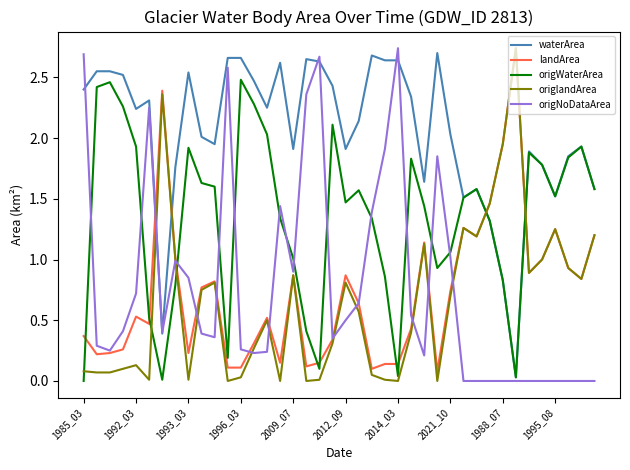

Count the number of categories in the chart.

40